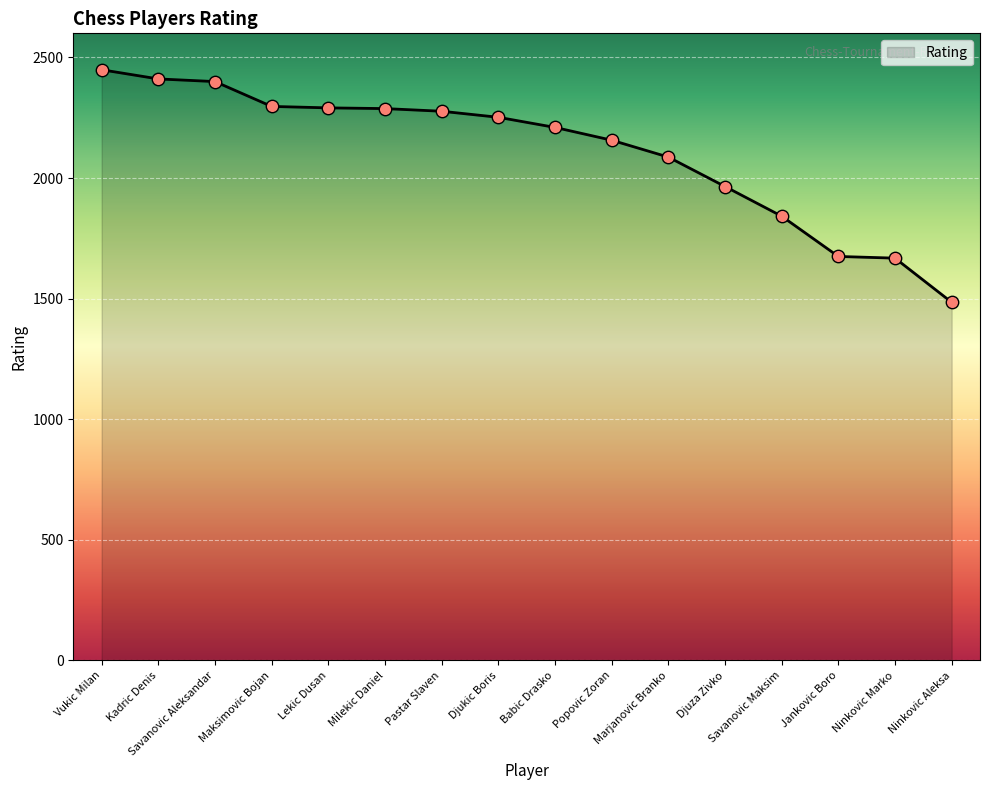

What is the change in value from Maksimovic Bojan to Lekic Dusan?

-6